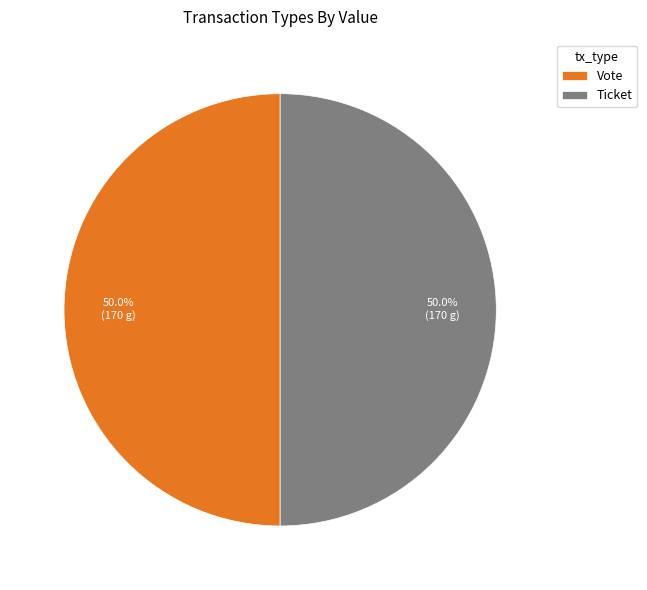

What percentage is NOT represented by Vote?

50.0%